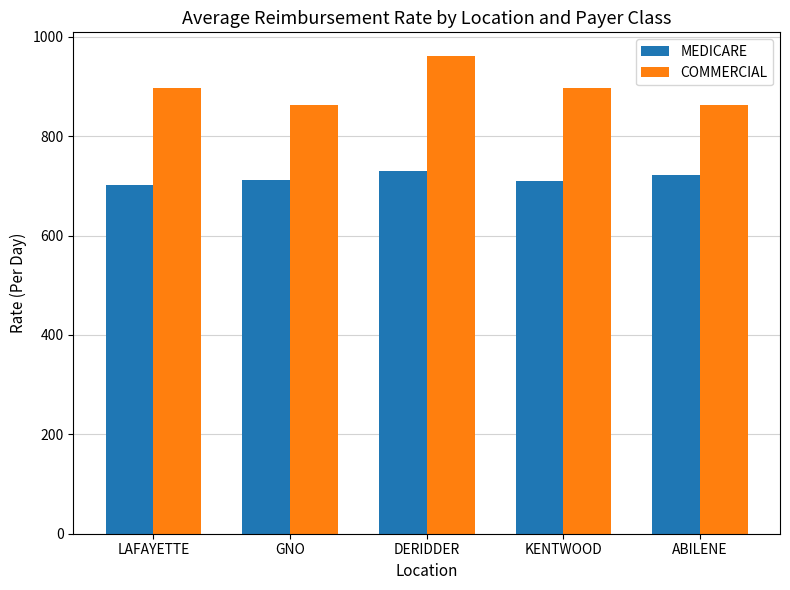

True or false: COMMERCIAL has a value of 897.0 at KENTWOOD.

True